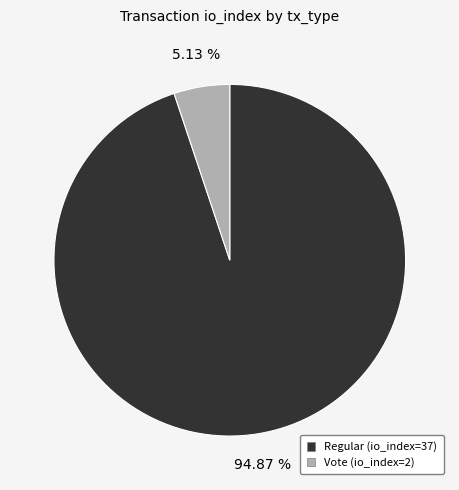

Between Regular (io_index=37) and Vote (io_index=2), which is larger?

Regular (io_index=37)